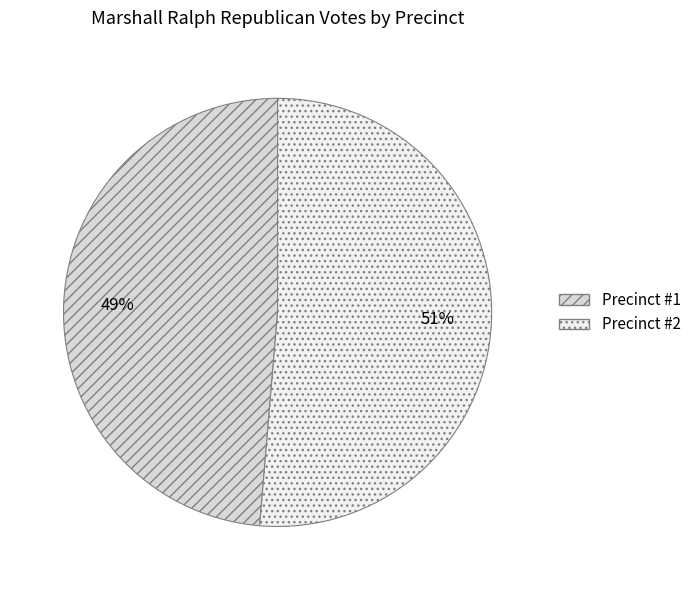

True or false: Precinct #1 accounts for 61% of the total.

False